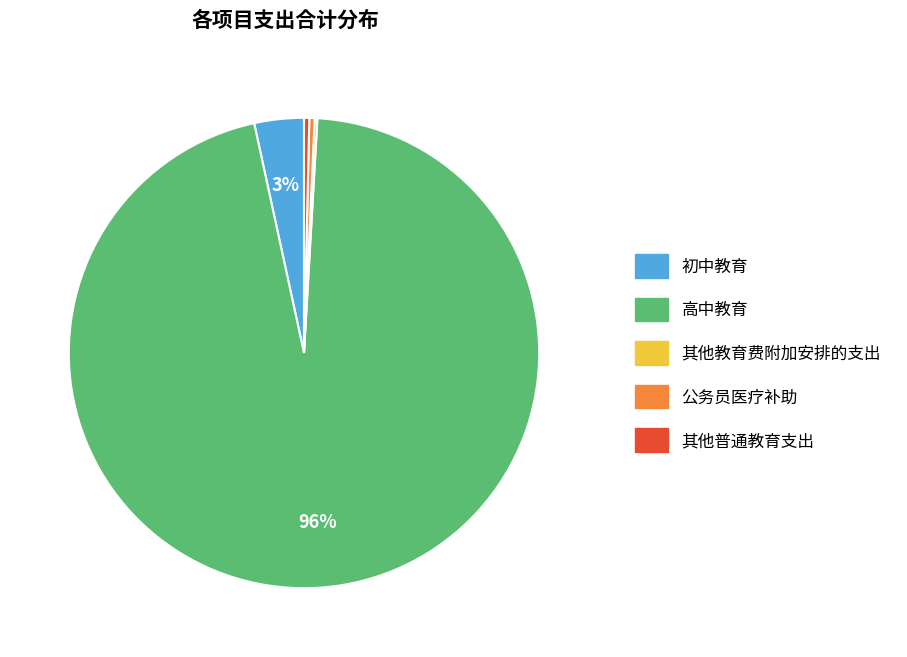

Which category has the biggest portion of the pie?

高中教育